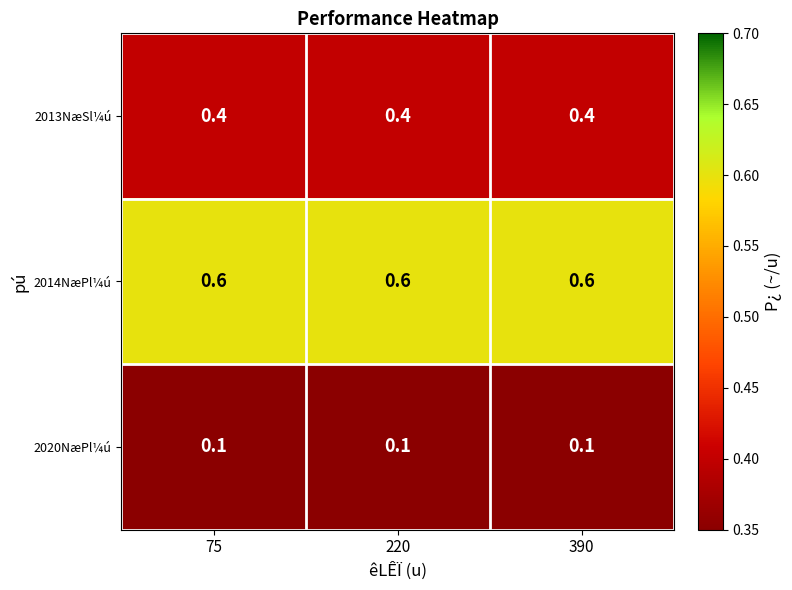

At 75, list the series in order from largest to smallest.

2014NæPl¼ú, 2013NæSl¼ú, 2020NæPl¼ú